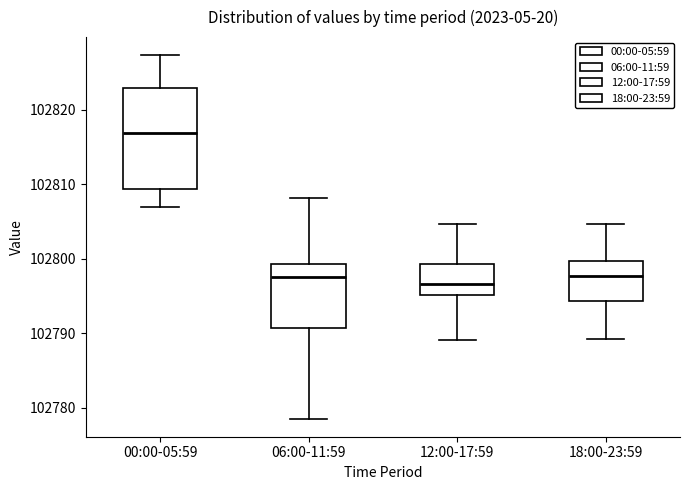

Where is the upper edge of the box for 12:00-17:59 on the y-axis? The values are not printed on the chart, so give them approximately, as read against the axis.

102799